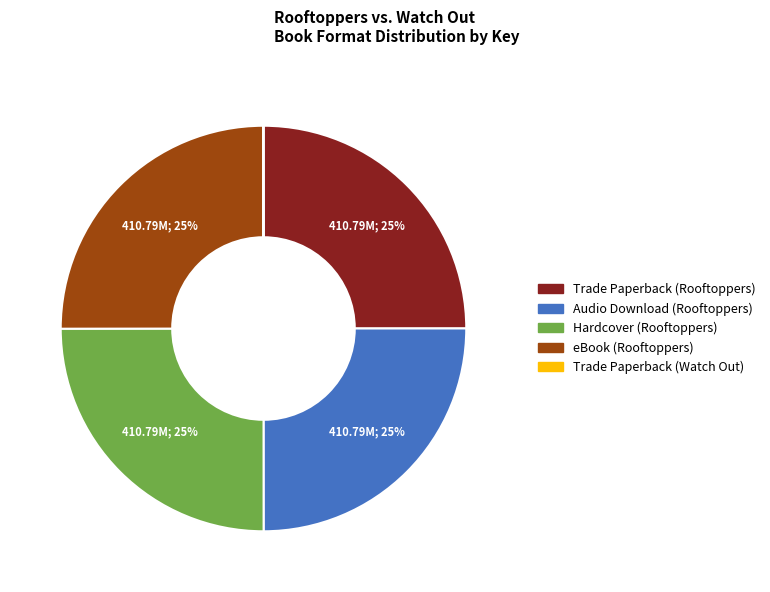

Is there a majority slice in this chart?

No